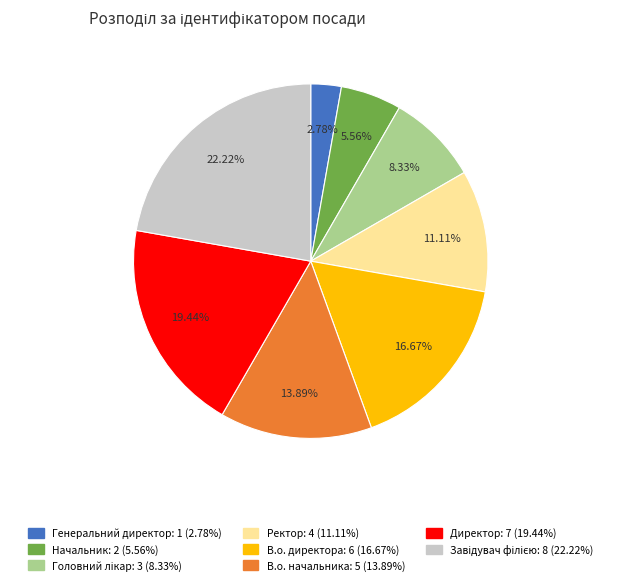

To the nearest percent, what is the difference between the В.о. директора and В.о. начальника slice percentages?

3%